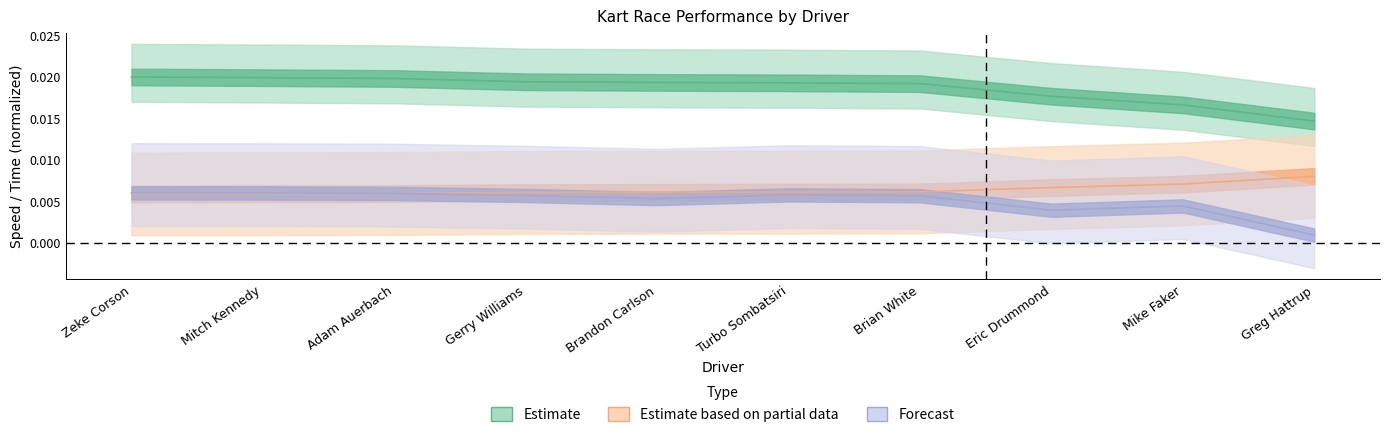

Is it true that Best Speed equals 0.0 at Zeke Corson?

False